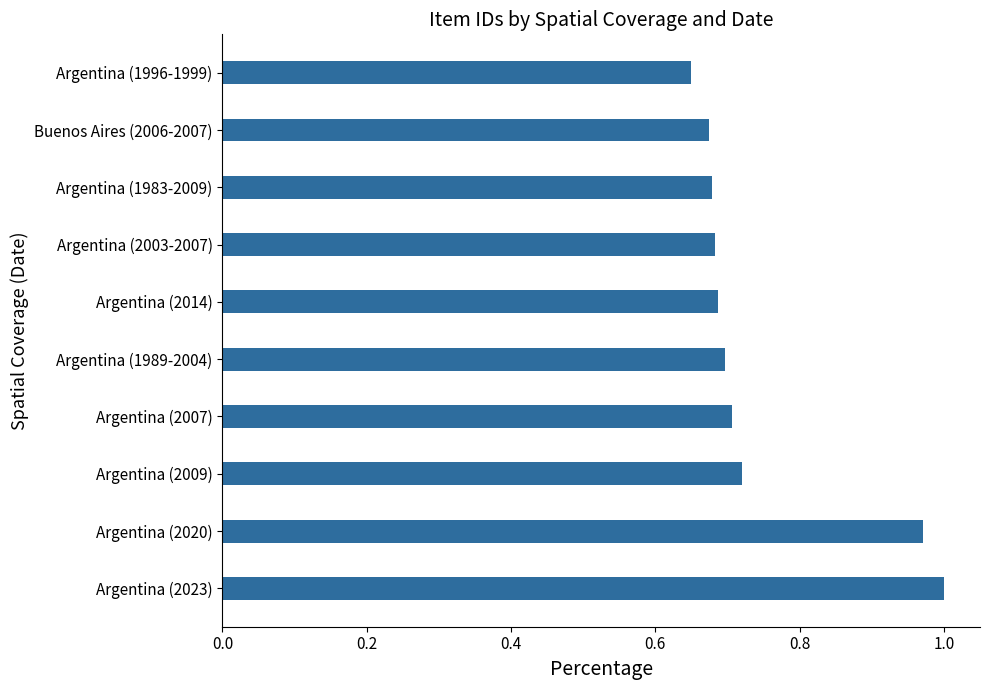

What is the difference between the second highest and second lowest values?

0.3